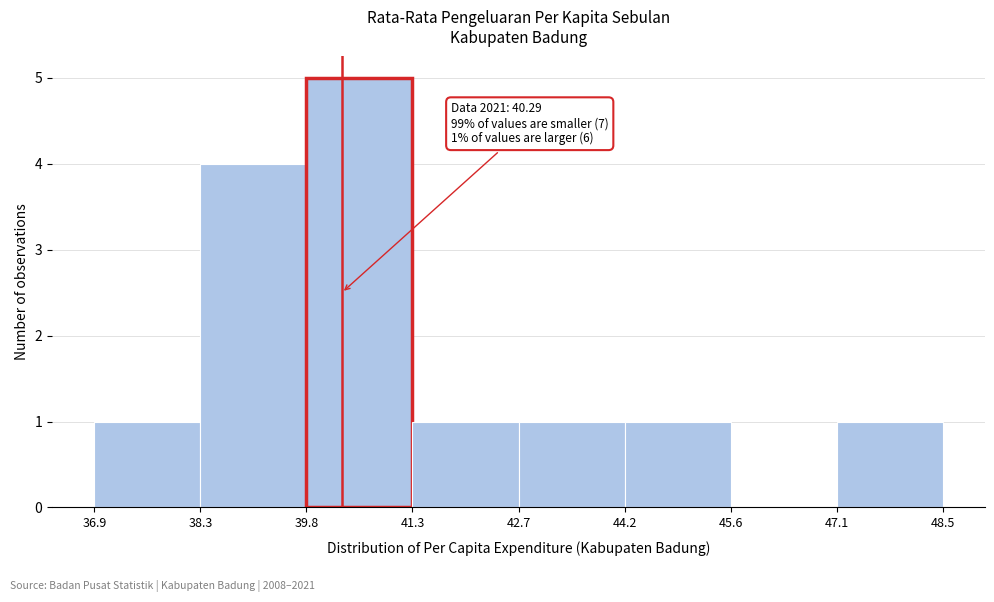

Over which range of the x-axis is the bar tallest?

39.8 to 41.3